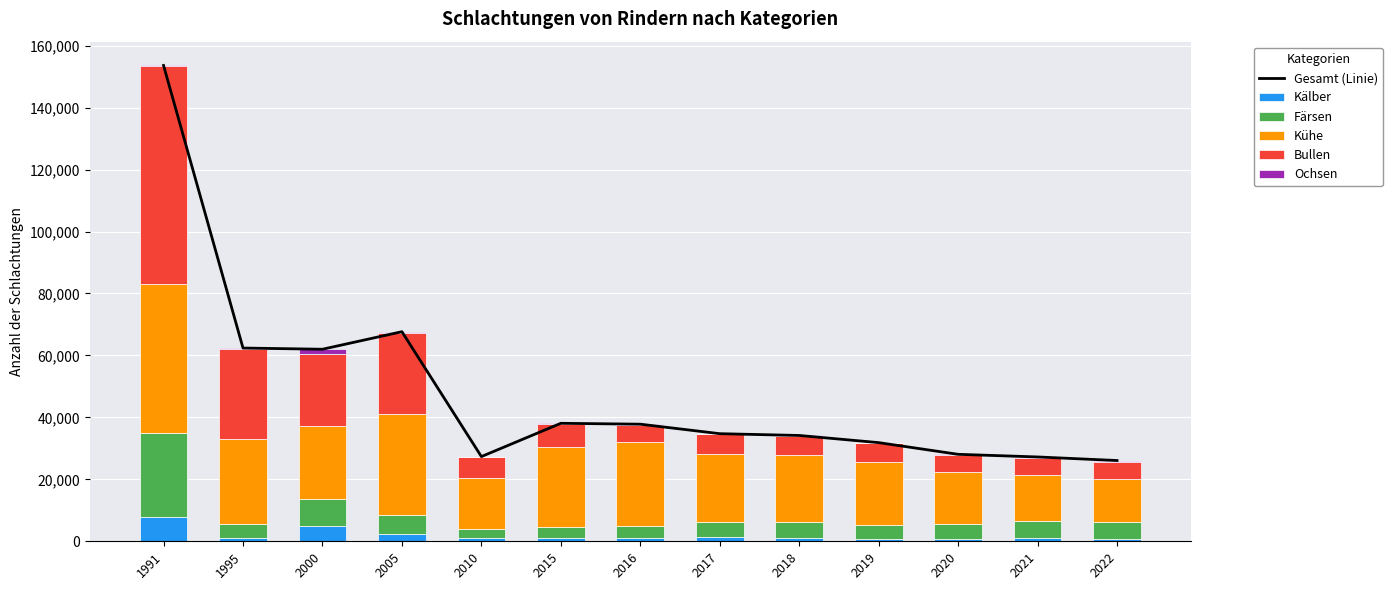

Count the number of data series in this chart.

6